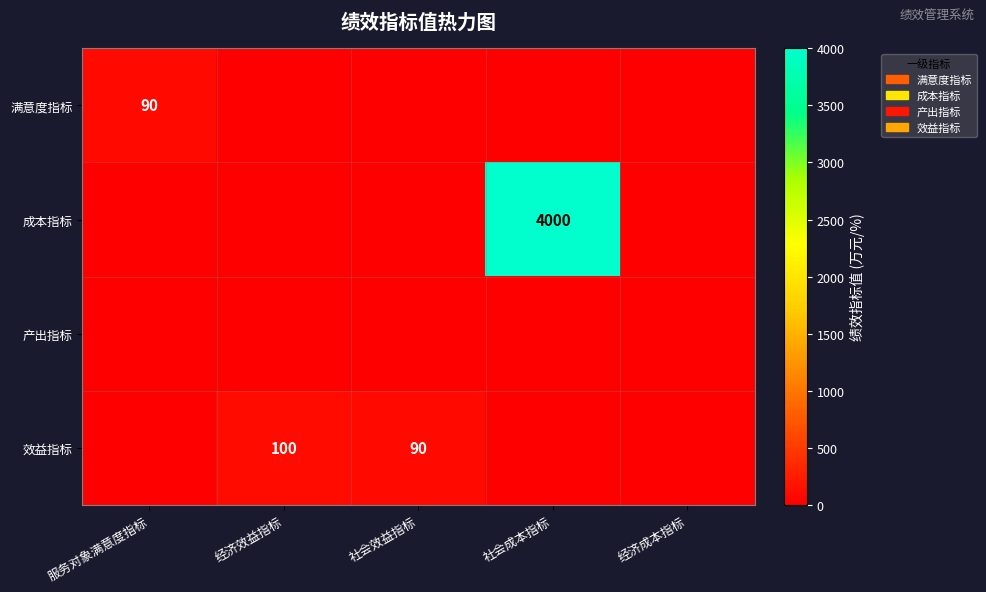

Count the number of categories in the chart.

5